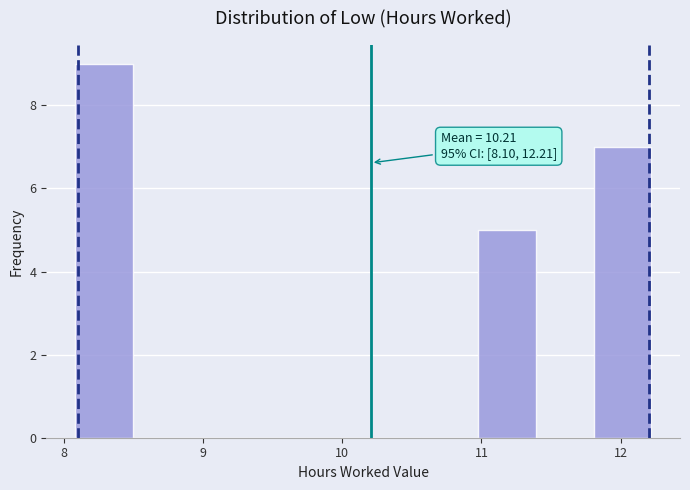

Over which range of the x-axis is the bar tallest?

8.1 to 8.5